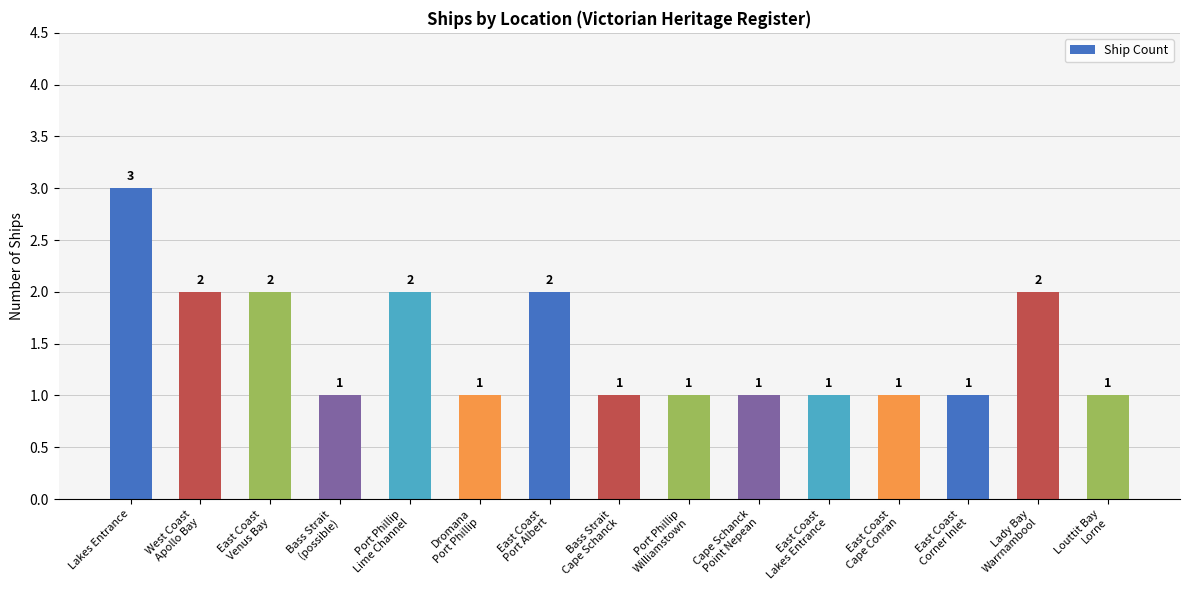

Approximately how many times larger is the value at Port Phillip
Williamstown compared to Bass Strait
(possible)?

1.0